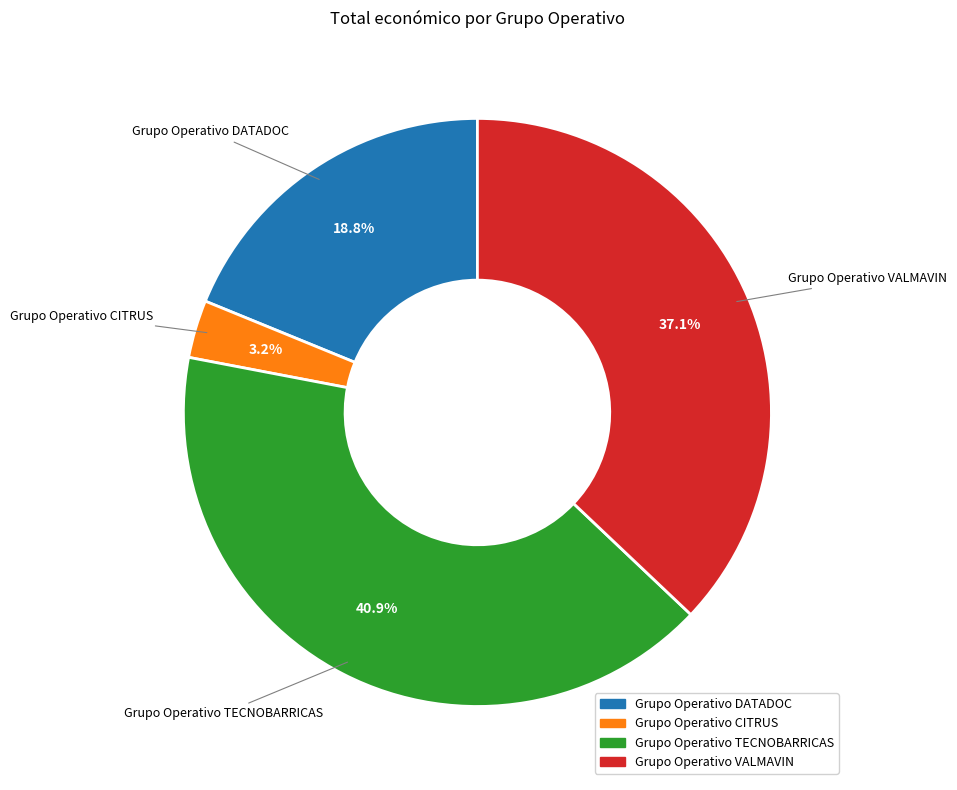

How much of the chart is everything except Grupo Operativo DATADOC?

81.2%